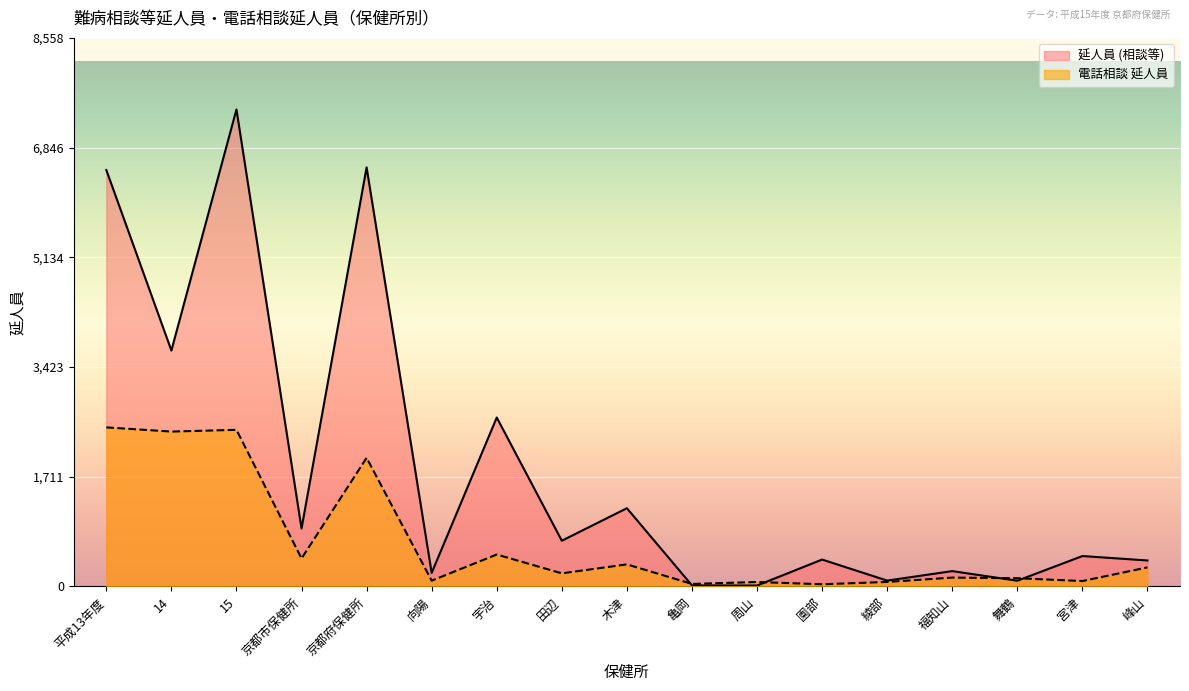

Which has a higher value, 14 or 亀岡?

14